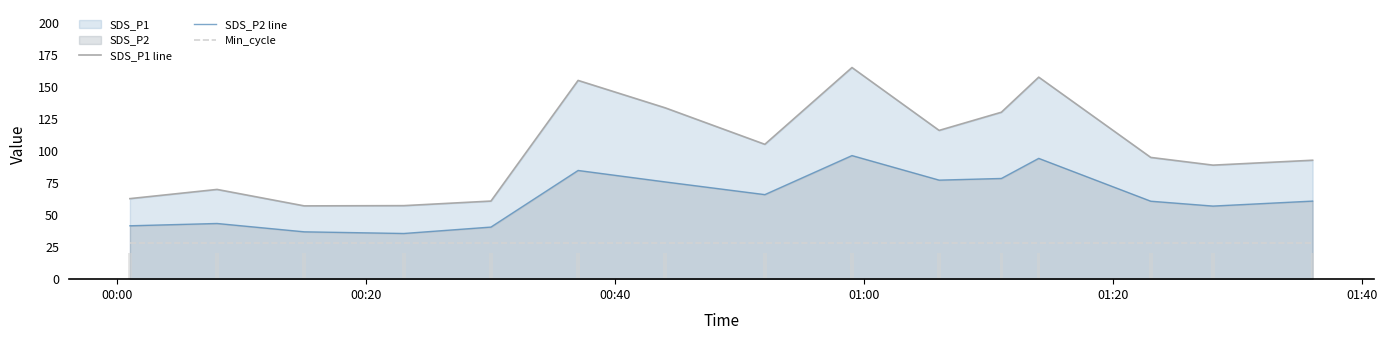

List the series in order of their peak value, highest first.

SDS_P1 line, SDS_P2 line, Min_cycle